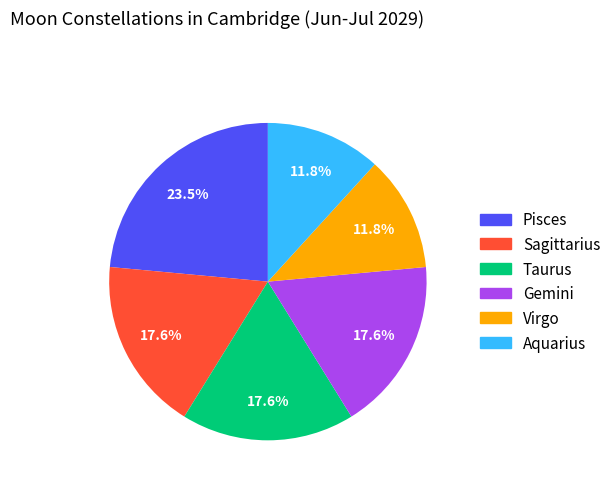

Does any single category account for the majority?

No